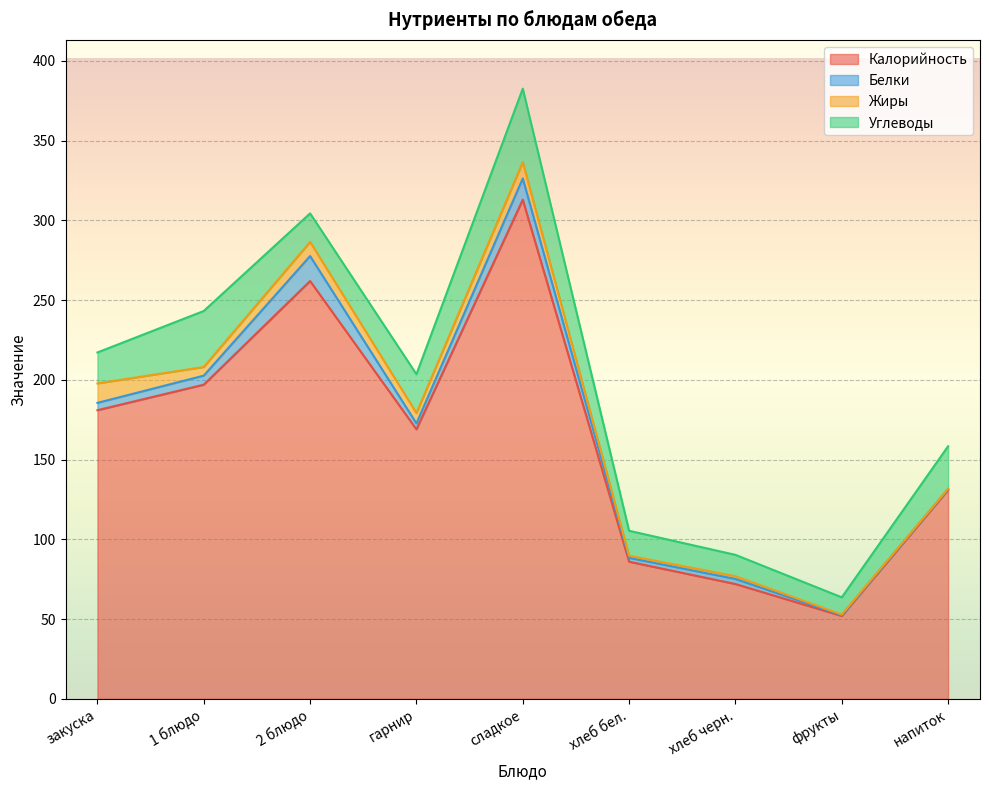

What is the label of the 1st point from the right?

напиток